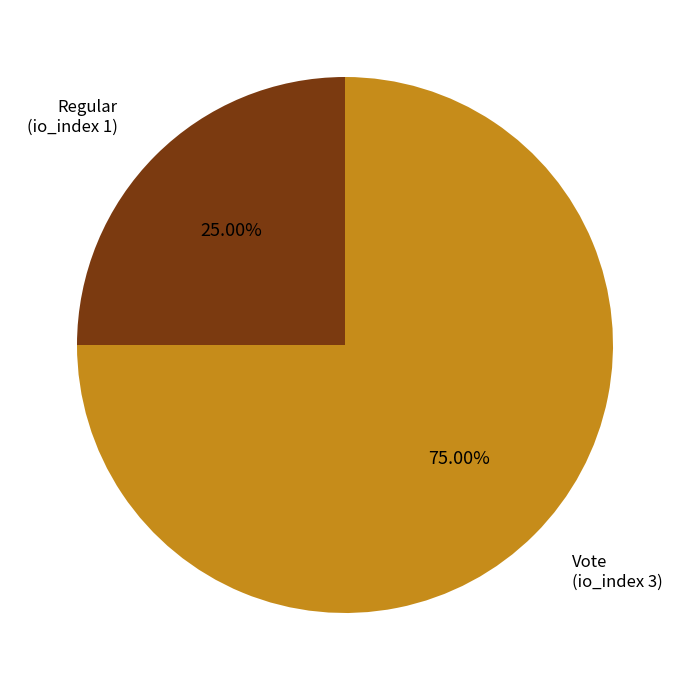

Is there a majority slice in this chart?

Yes